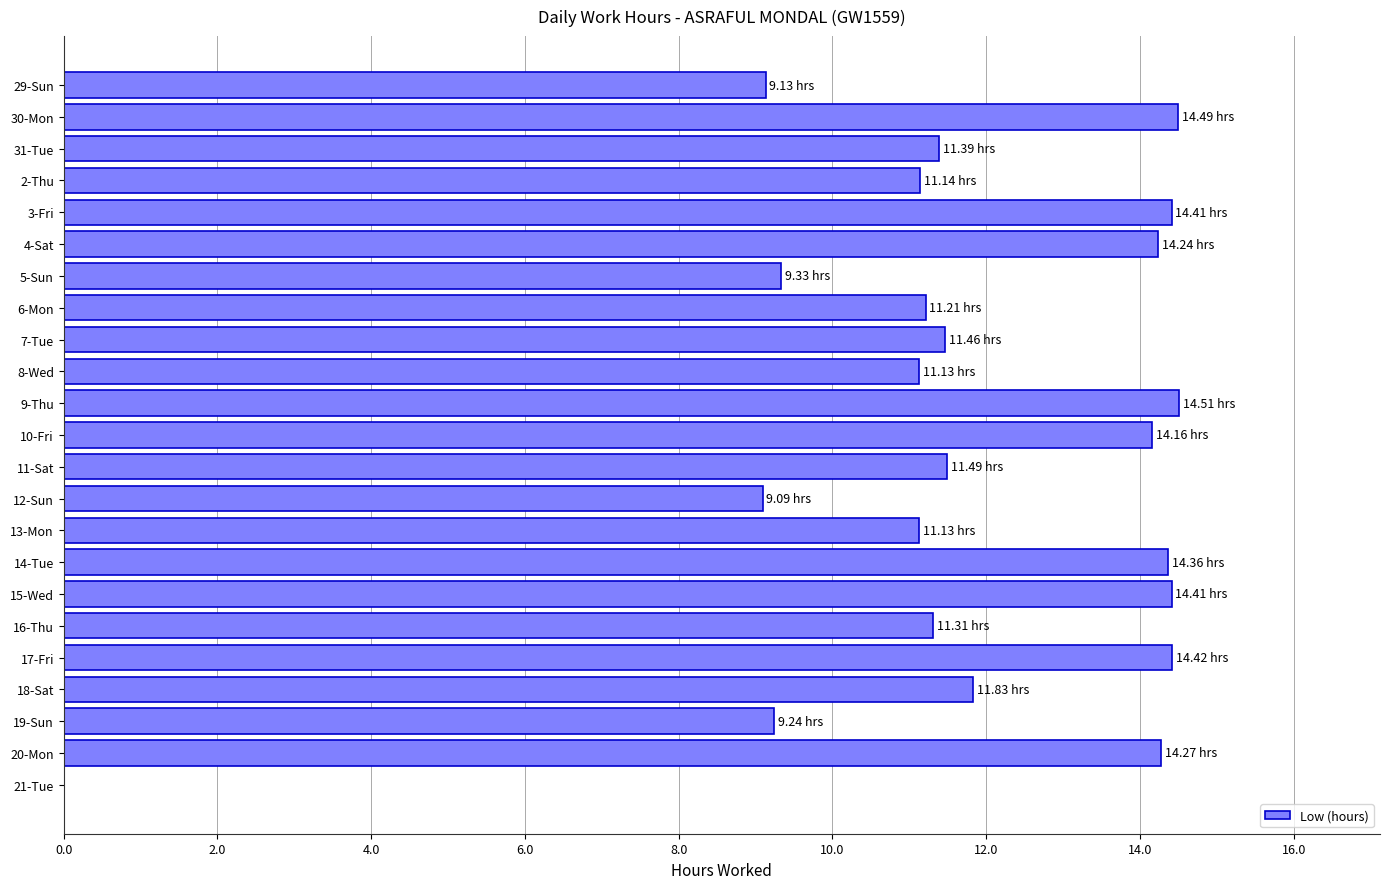

What is the change in value from 10-Fri to 12-Sun?

-5.1